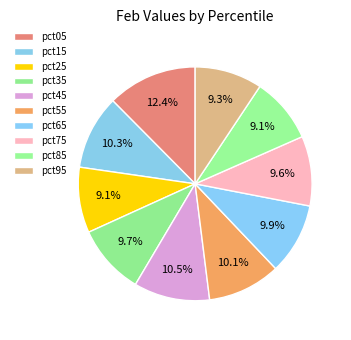

Which slice is the smallest?

pct85